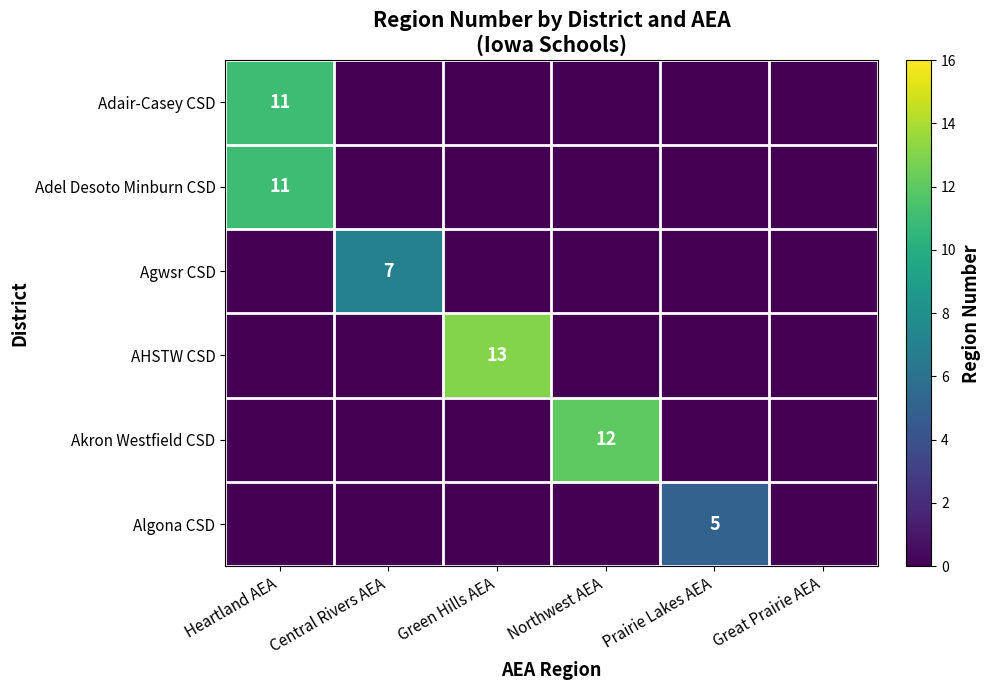

Is it true that AHSTW CSD equals 18 at Green Hills AEA?

False